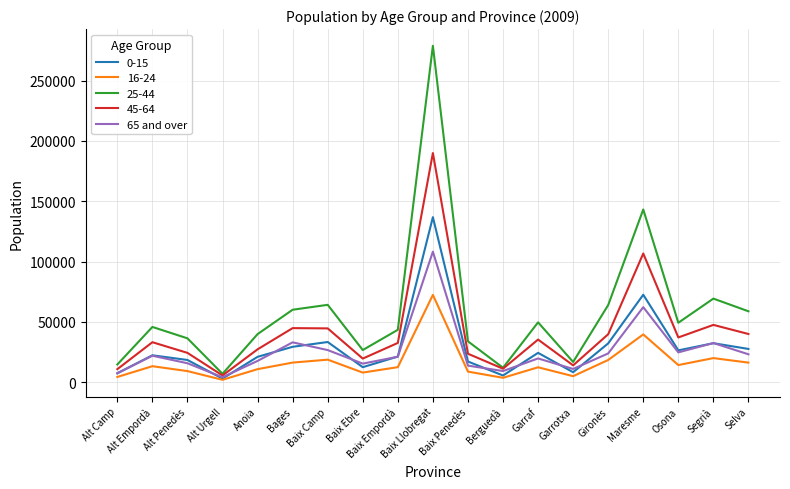

Rank the series by their maximum value, from lowest to highest.

16-24, 65 and over, 0-15, 45-64, 25-44